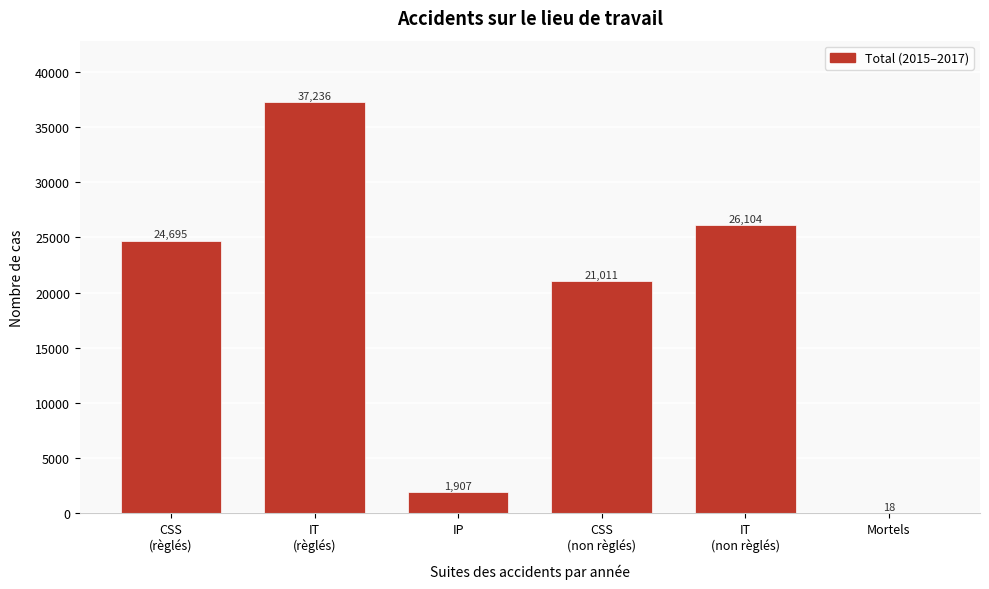

Is it true that the value at Mortels is 18?

True